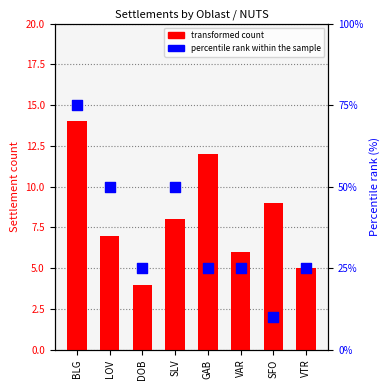

Which series has the largest total across all categories?

percentile rank within the sample